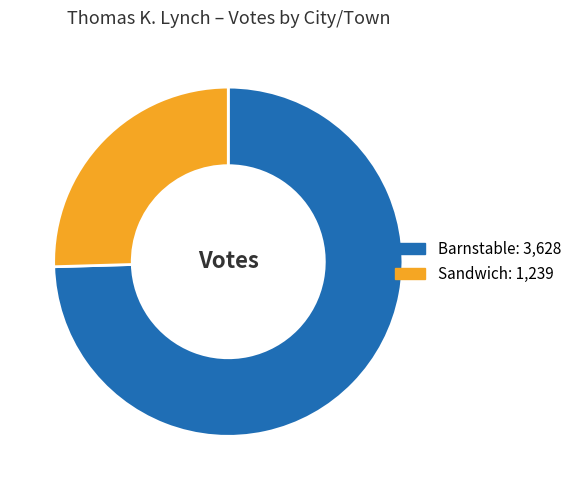

True or false: Sandwich accounts for 25% of the total.

True